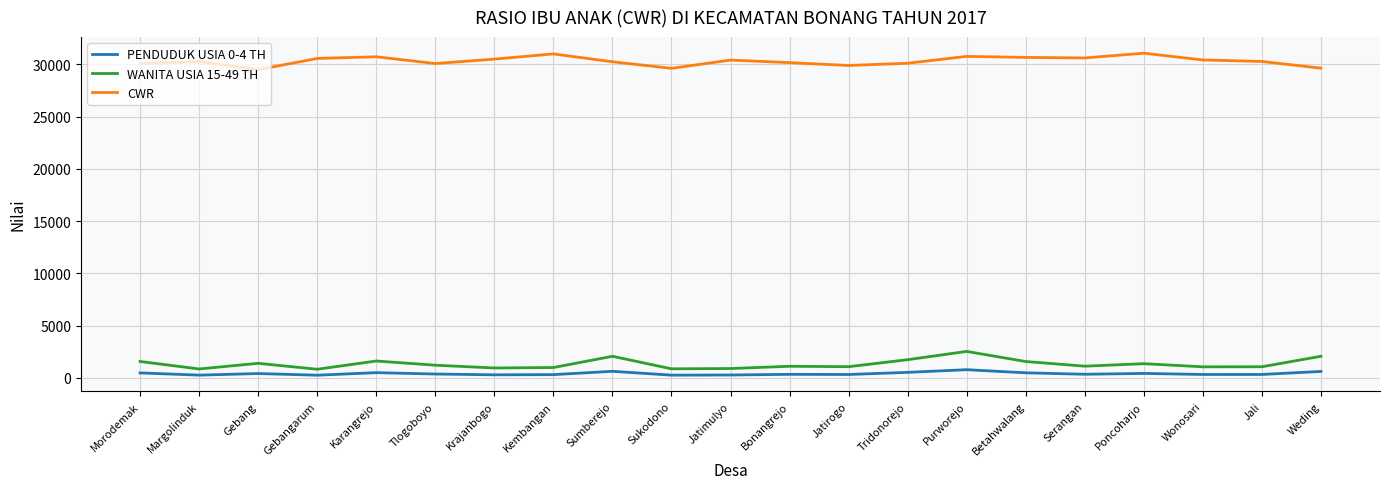

In WANITA USIA 15-49 TH, how many points are higher than both neighbors (excluding endpoints)?

6